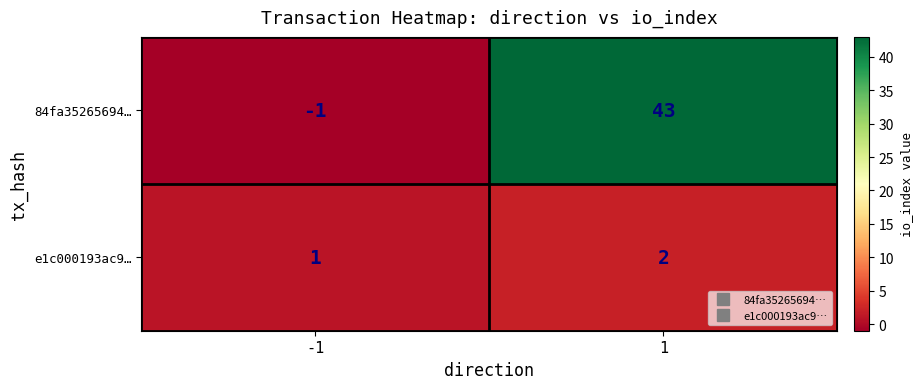

Count the number of categories in the chart.

2